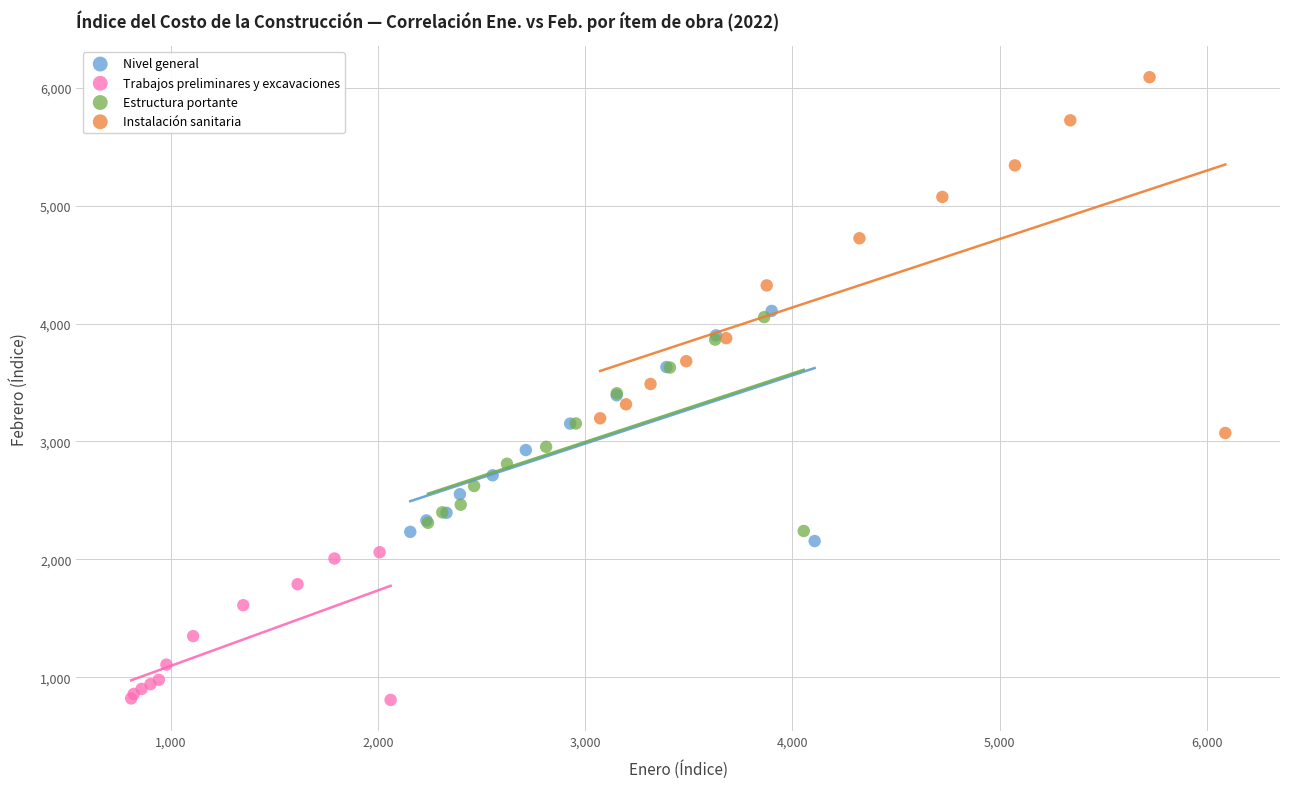

Which series reaches the minimum Y coordinate?

Trabajos preliminares y excavaciones